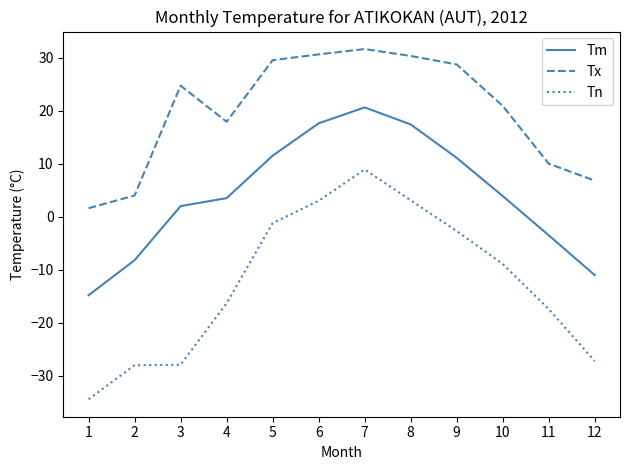

How many values in the Tn series are below -8?

7